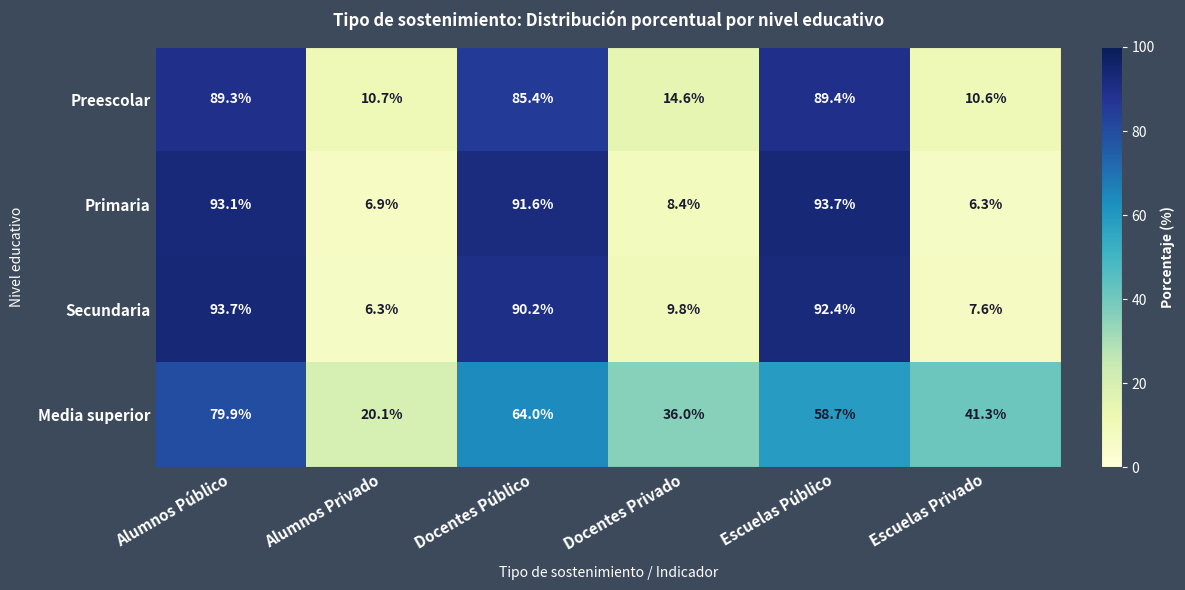

What is the maximum value for Preescolar?

89.4